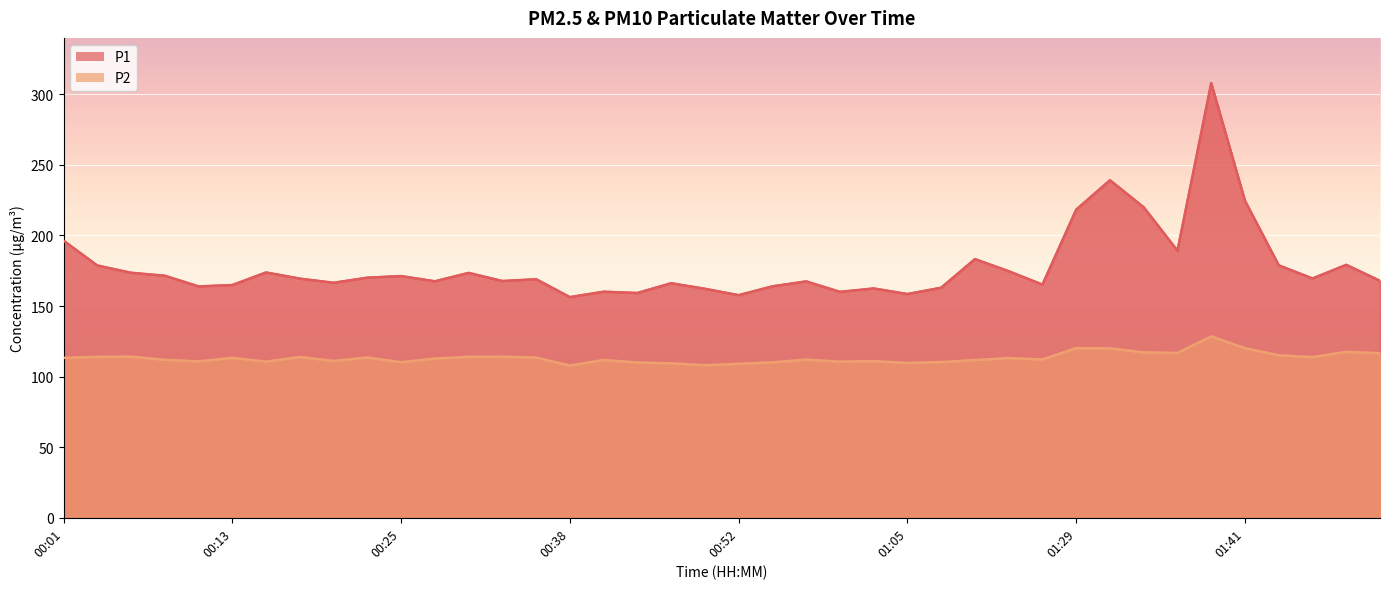

Reading left to right, list all the values displayed in this chart.

P1: 196.3	178.8	173.6	171.5	163.9	164.9	173.8	169.4	166.5	170.1	171.3	167.6	173.5	167.8	169.0	156.3	160.2	159.3	166.2	162.2	157.7	164.0	167.5	160.1	162.5	158.5	163.0	183.3	174.7	165.2	218.3	239.2	220.0	189.2	307.9	224.6	178.9	169.6	179.2	167.9
P2: 113.3	114.0	114.2	111.9	110.8	113.3	110.6	113.9	111.1	113.5	110.2	112.8	114.1	114.1	113.5	107.9	111.8	110.0	109.5	108.1	109.1	110.1	112.1	110.6	111.0	109.7	110.3	111.7	113.2	112.2	120.2	120.0	117.2	116.8	128.5	120.2	115.2	113.8	117.5	116.6